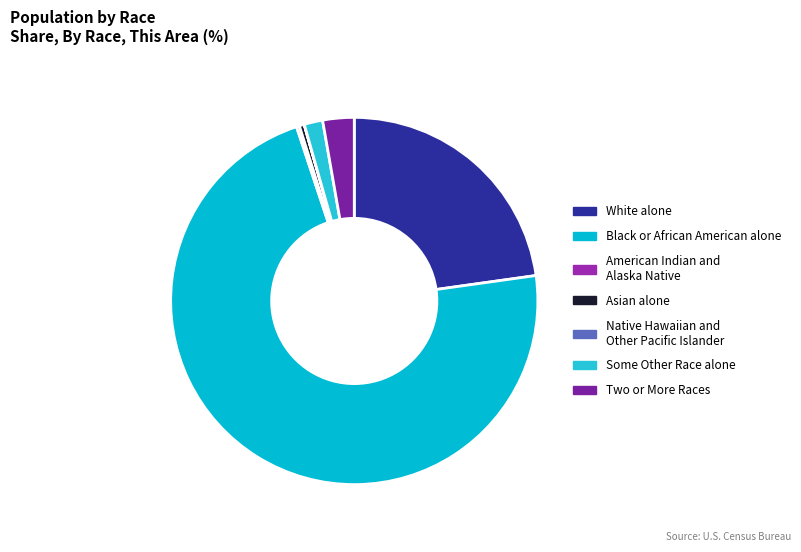

What is the majority slice?

Black or African American alone